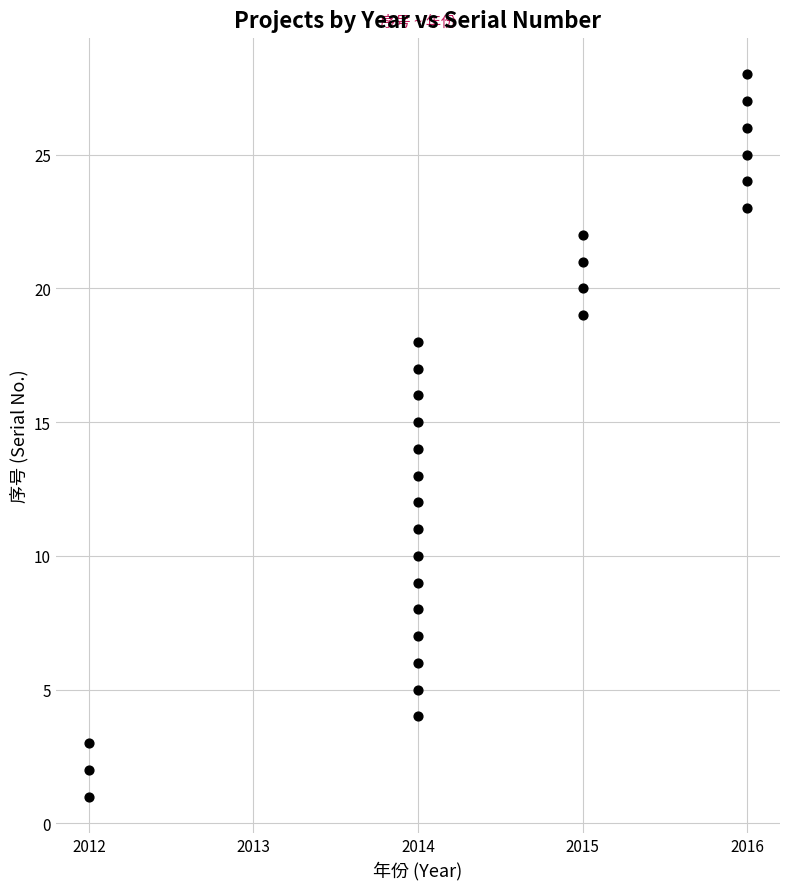

What is the range of X values (max minus min)?

4